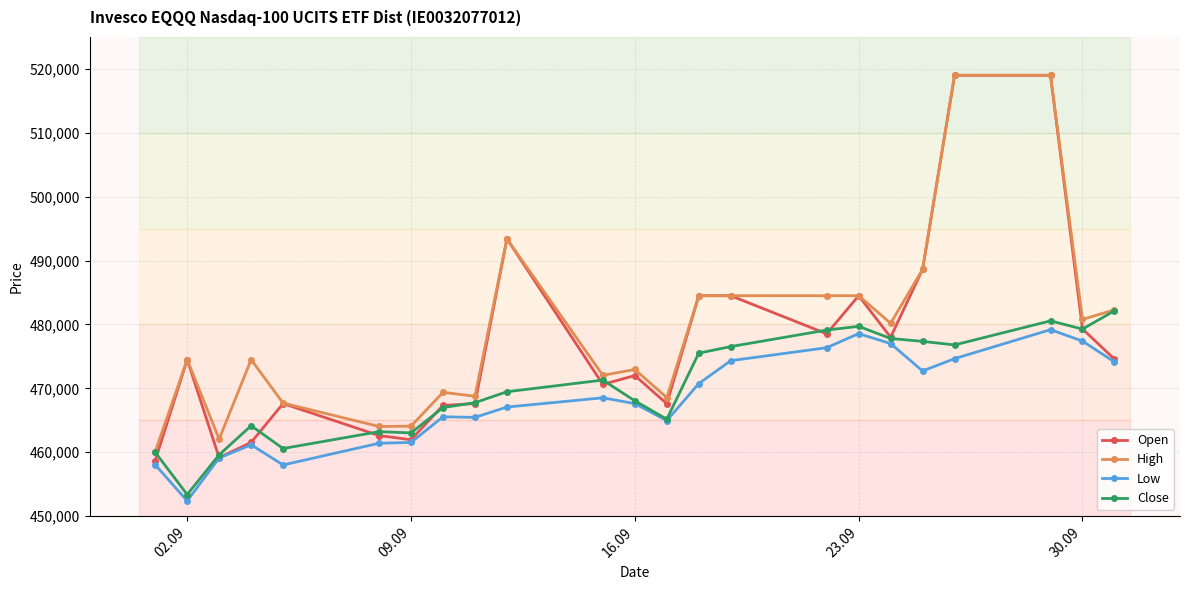

What is the value of the High point at the 15th from the left?

484500